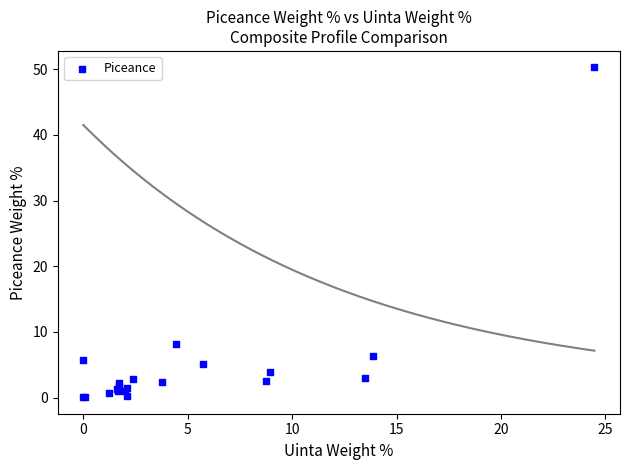

What Y value in the scatter plot is closest to 25?

8.1